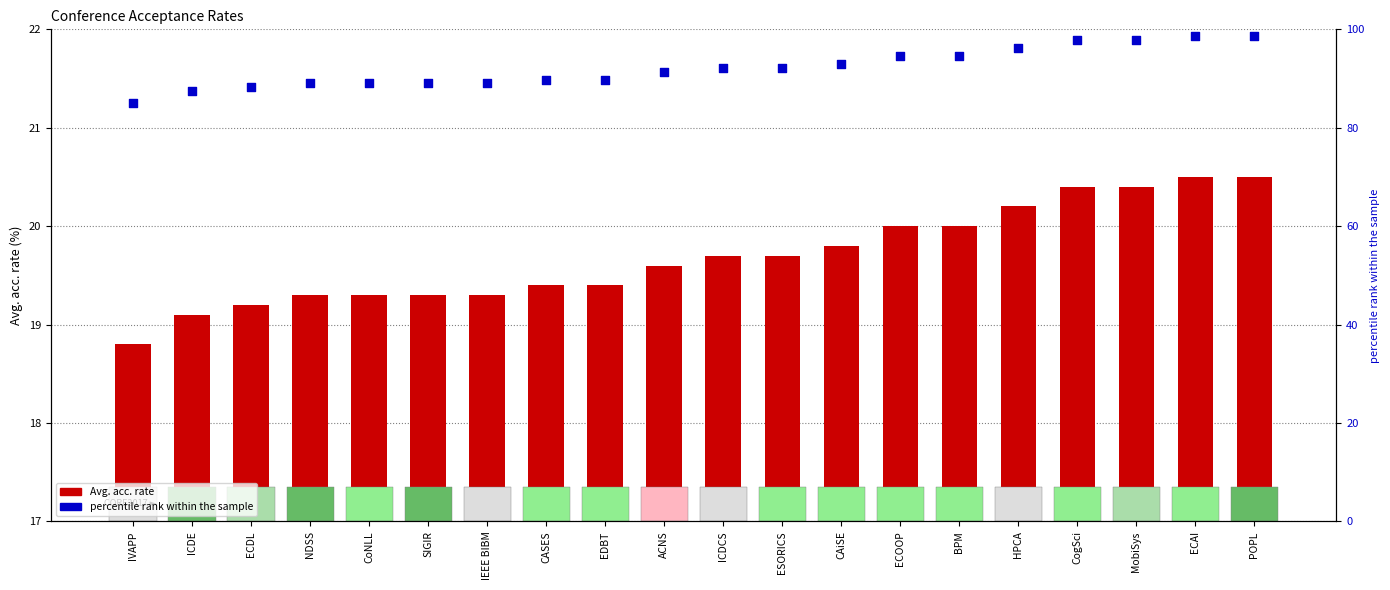

Which series has the largest total across all categories?

percentile rank within the sample